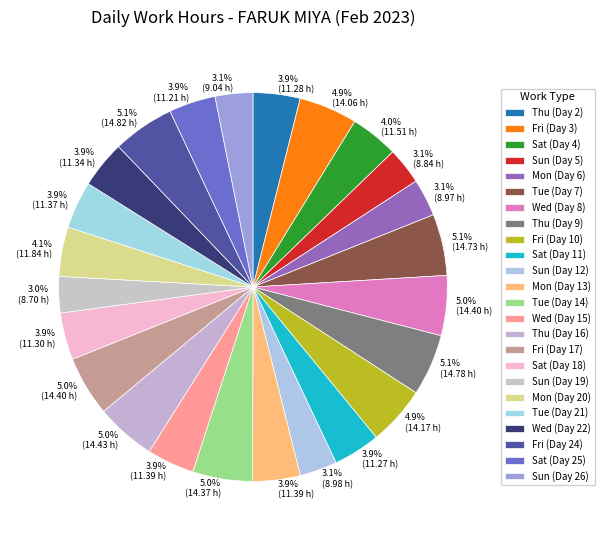

How many slices are in this pie chart?

24